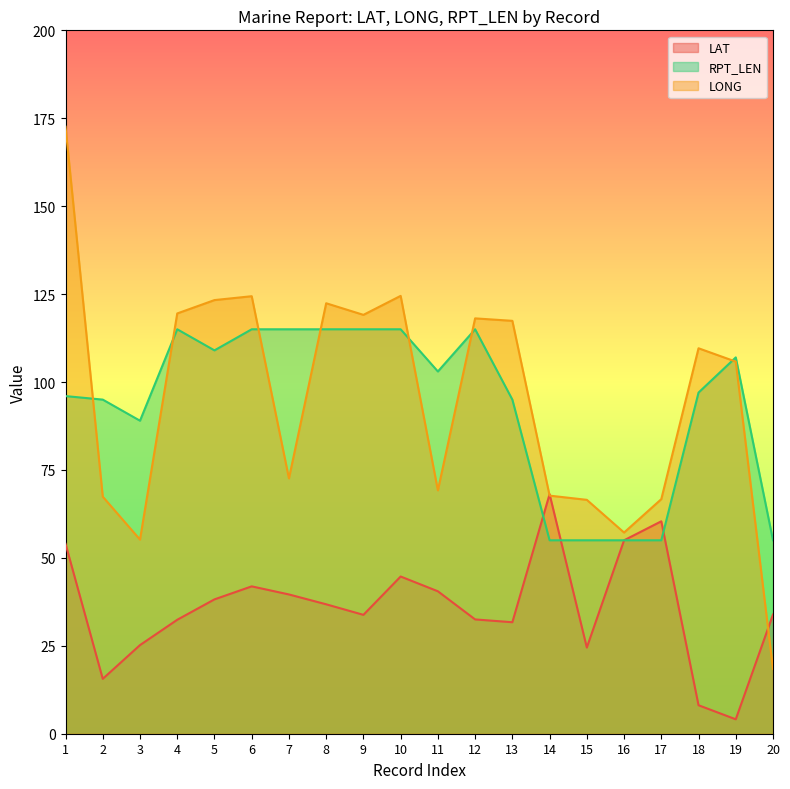

Which category has the lowest value across all series?

19